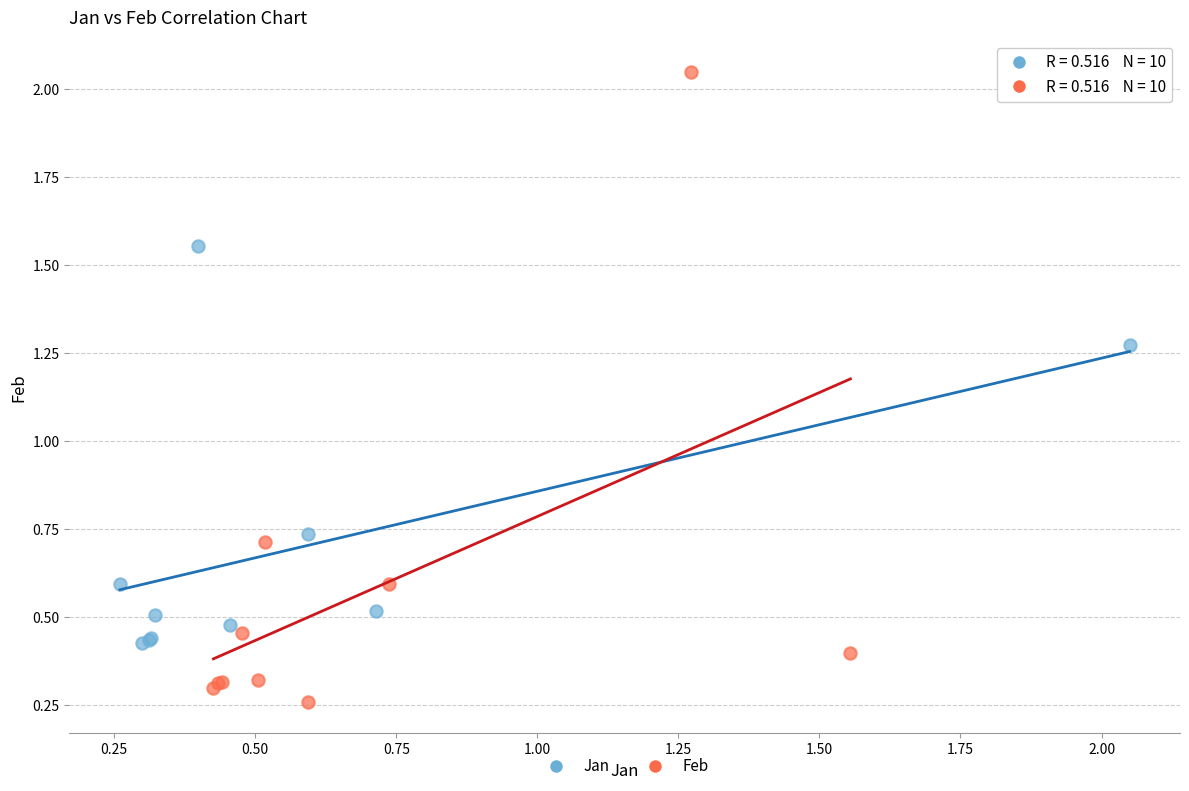

Which series reaches the minimum Y coordinate?

Feb